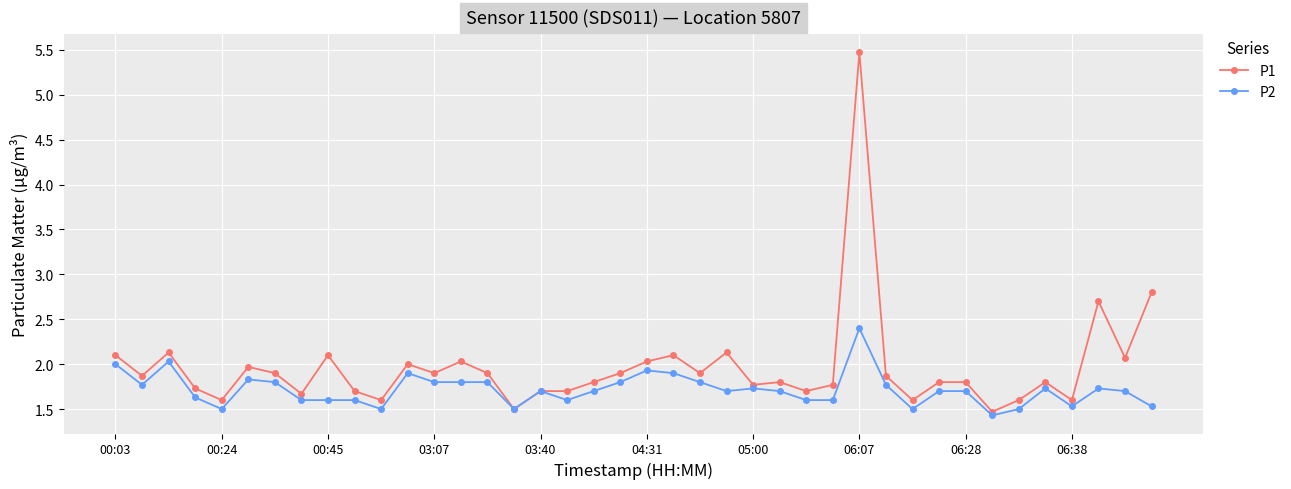

Reading left to right, extract all data points from this chart.

P1: 2.1	1.9	2.1	1.7	1.6	2.0	1.9	1.7	2.1	1.7	1.6	2.0	1.9	2.0	1.9	1.5	1.7	1.7	1.8	1.9	2.0	2.1	1.9	2.1	1.8	1.8	1.7	1.8	5.5	1.9	1.6	1.8	1.8	1.5	1.6	1.8	1.6	2.7	2.1	2.8
P2: 2.0	1.8	2.0	1.6	1.5	1.8	1.8	1.6	1.6	1.6	1.5	1.9	1.8	1.8	1.8	1.5	1.7	1.6	1.7	1.8	1.9	1.9	1.8	1.7	1.7	1.7	1.6	1.6	2.4	1.8	1.5	1.7	1.7	1.4	1.5	1.7	1.5	1.7	1.7	1.5